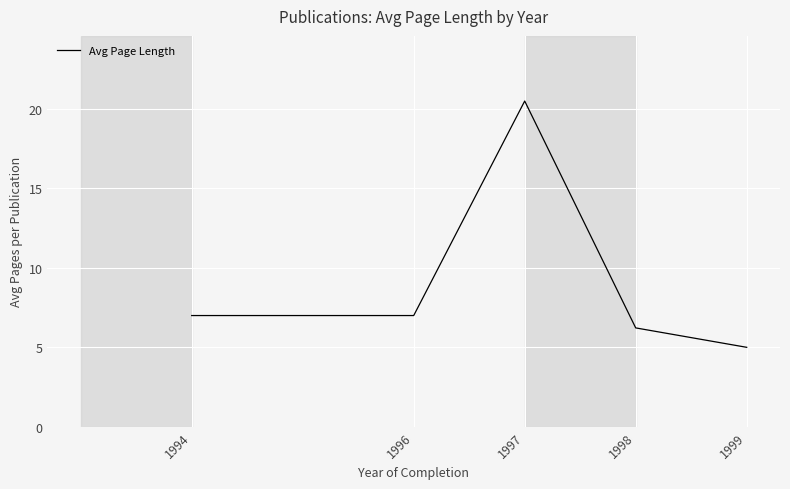

Is this an area chart (filled region under the line)?

No